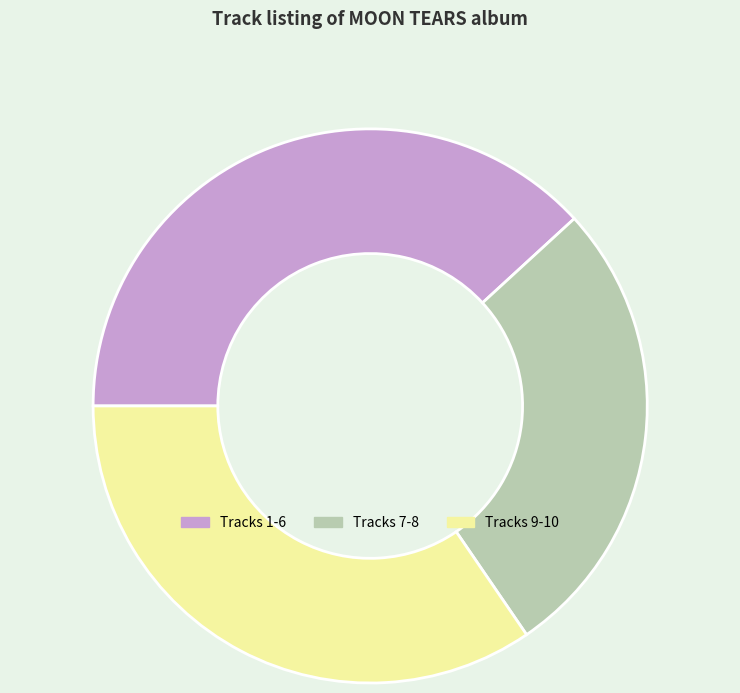

Between Tracks 7-8 and Tracks 1-6, which is larger?

Tracks 1-6